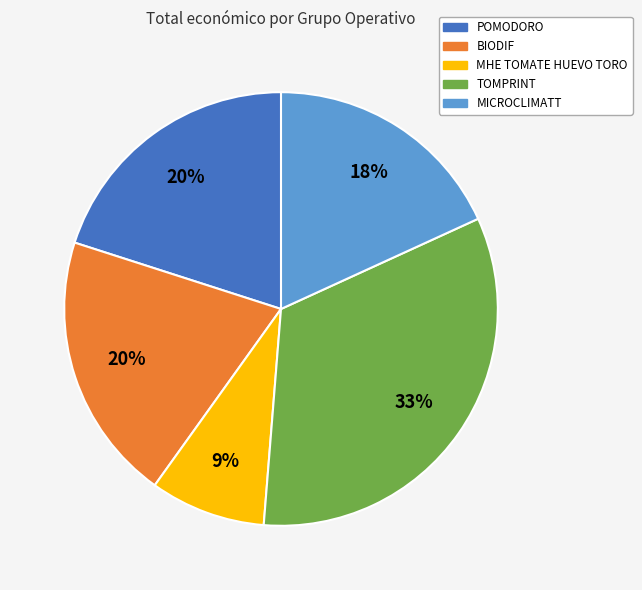

The MICROCLIMATT slice represents 18% of the pie. True or false?

True